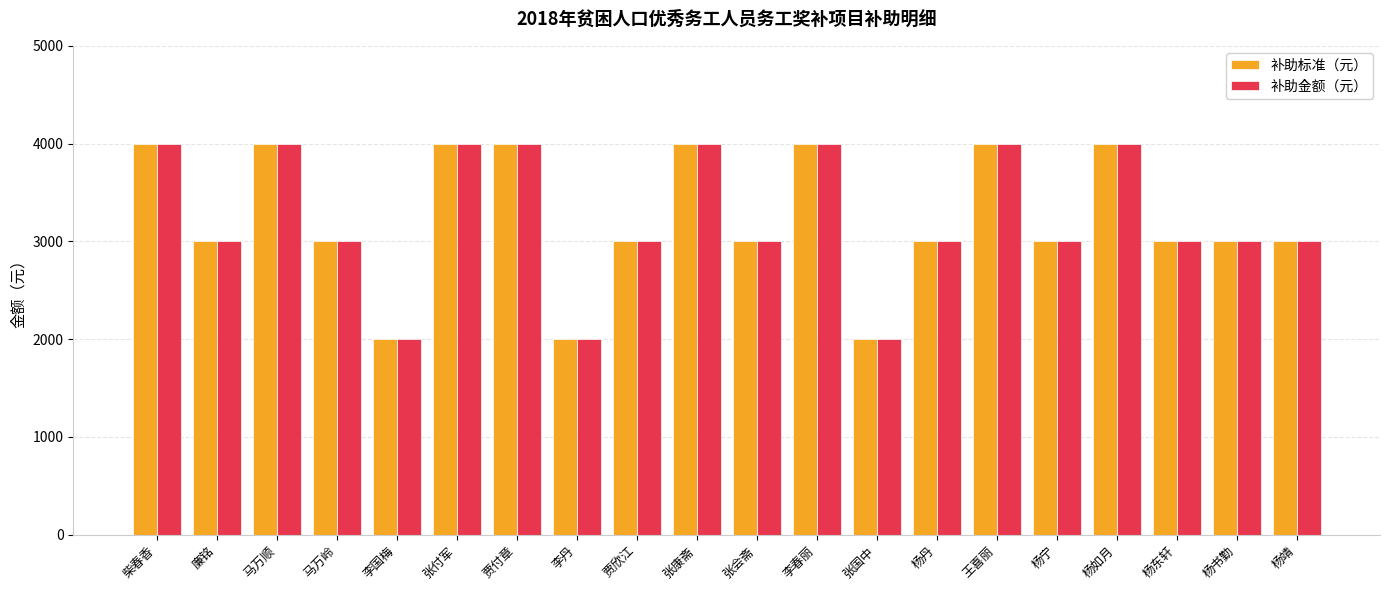

How many bars are there in each group?

2